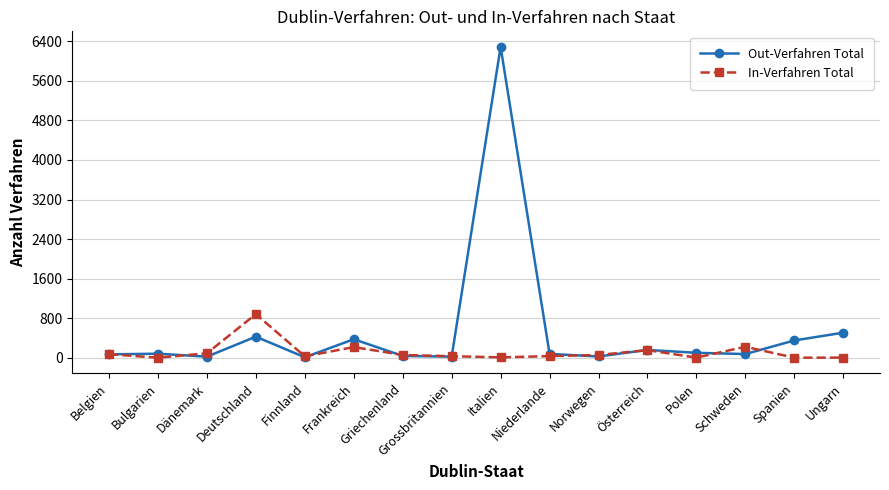

Where is the first local minimum for In-Verfahren Total?

Bulgarien